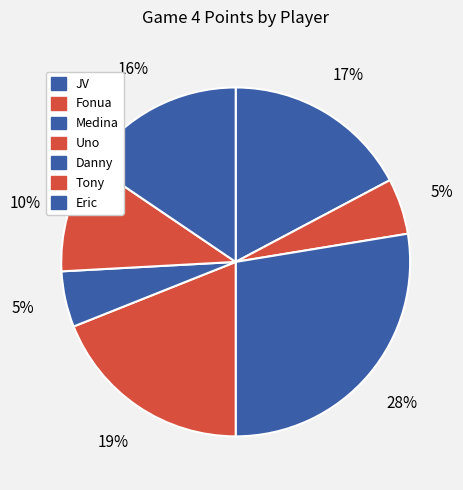

Count the number of slices in the pie.

7